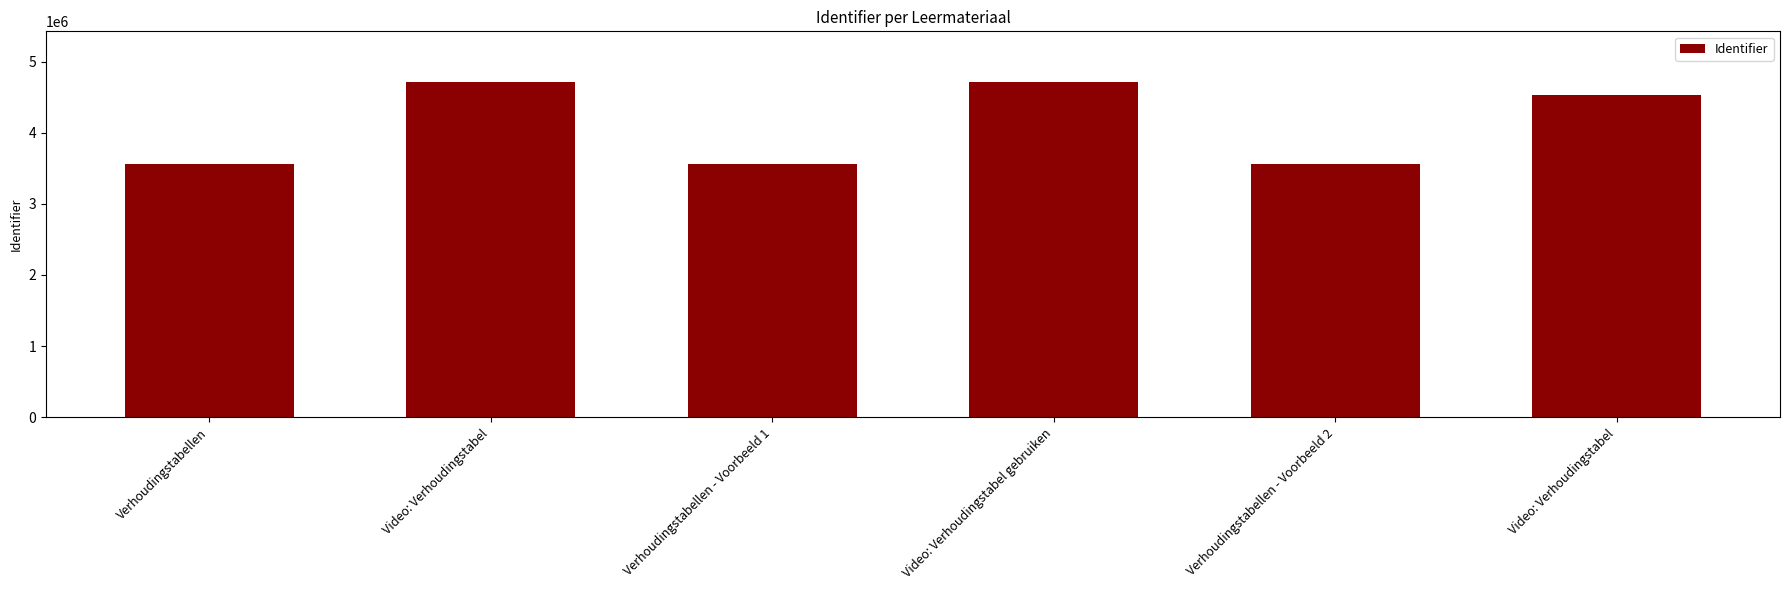

What is the sum of all values?

24648823